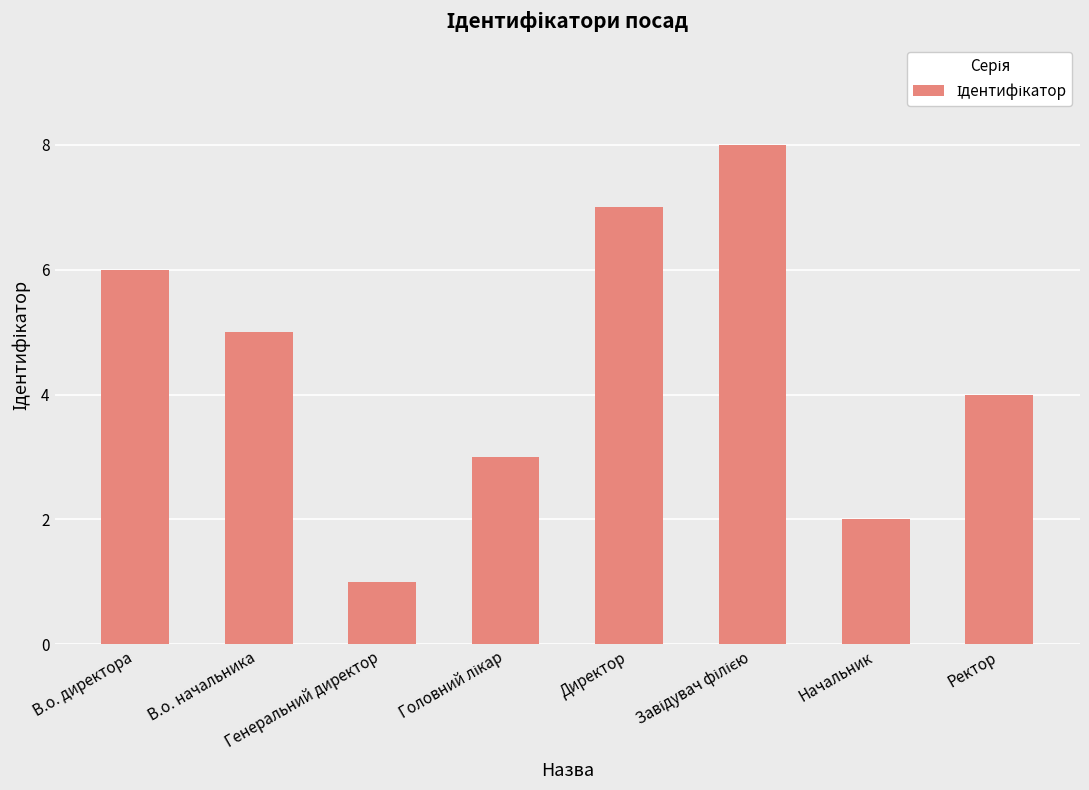

Reading right to left, list all the values displayed in this chart.

4	2	8	7	3	1	5	6